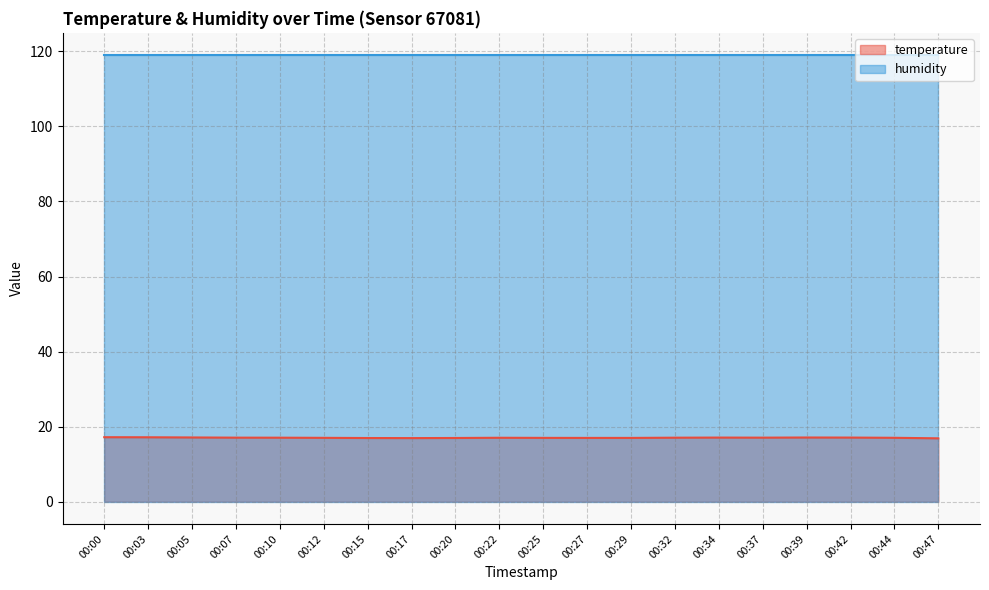

How many data points are less than 17?

7